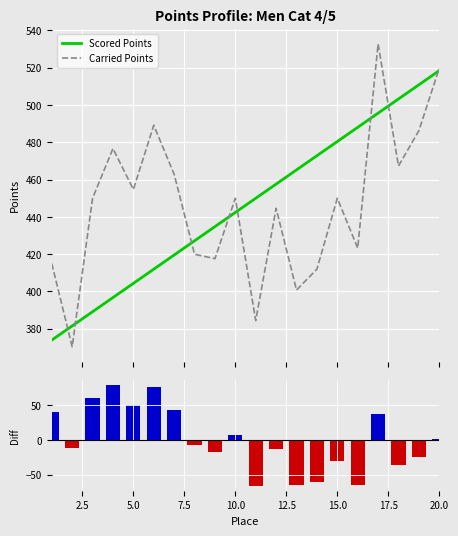

What is the average value of the Scored Points series?

446.2